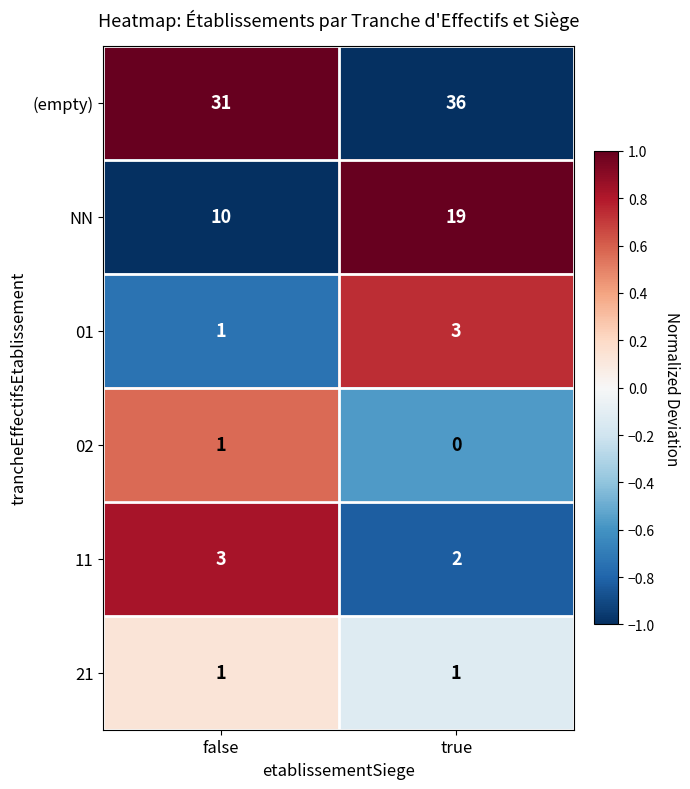

Reading left to right, list all the values displayed in this chart.

(empty): 31	36
NN: 10	19
01: 1	3
02: 1	0
11: 3	2
21: 1	1